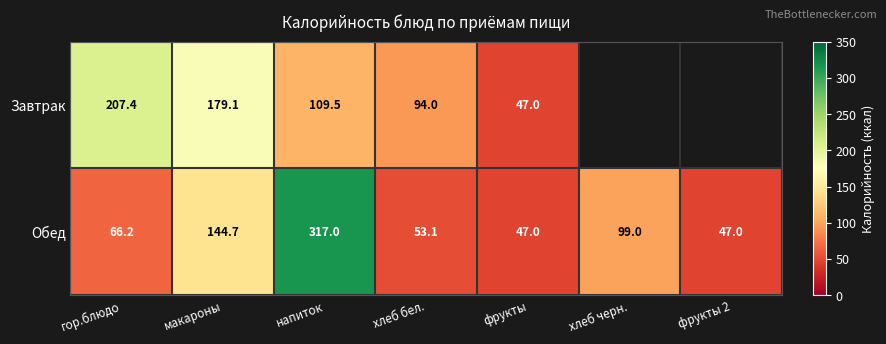

Rank the series at напиток from lowest to highest value.

Завтрак, Обед